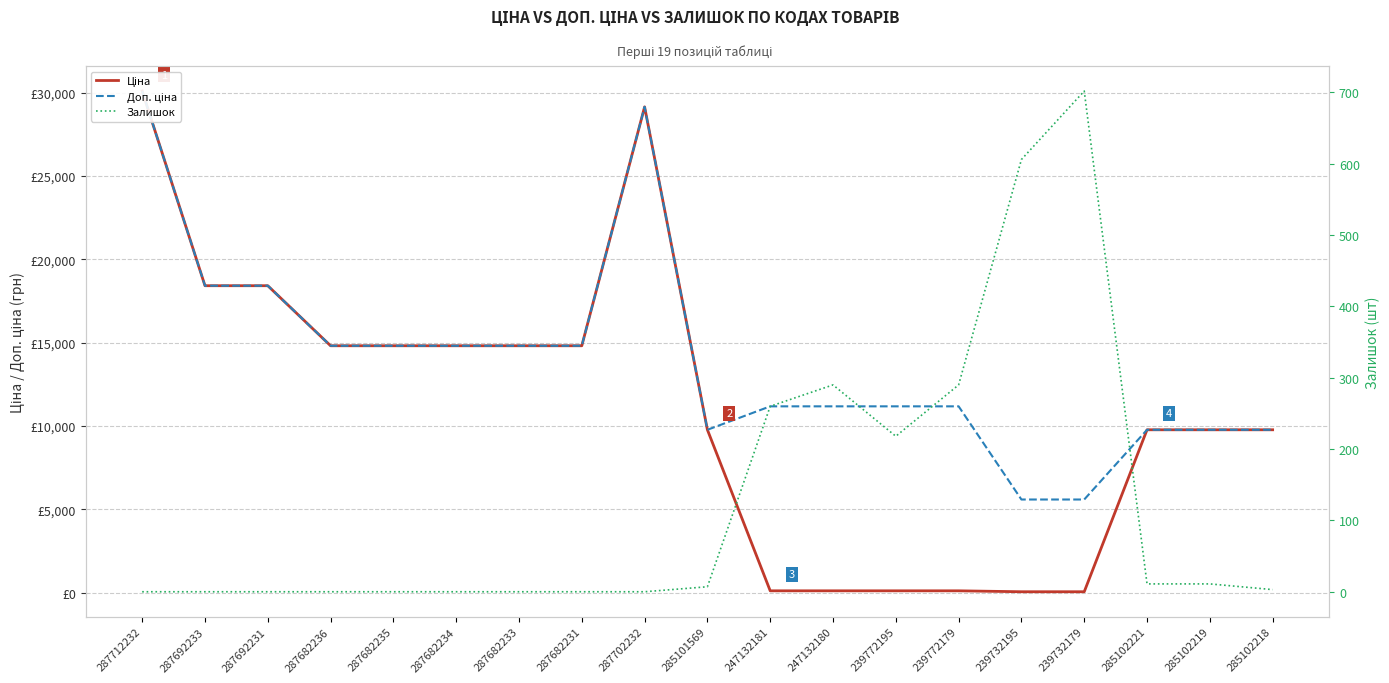

What is the total value across all series at 287682234?

29635.2